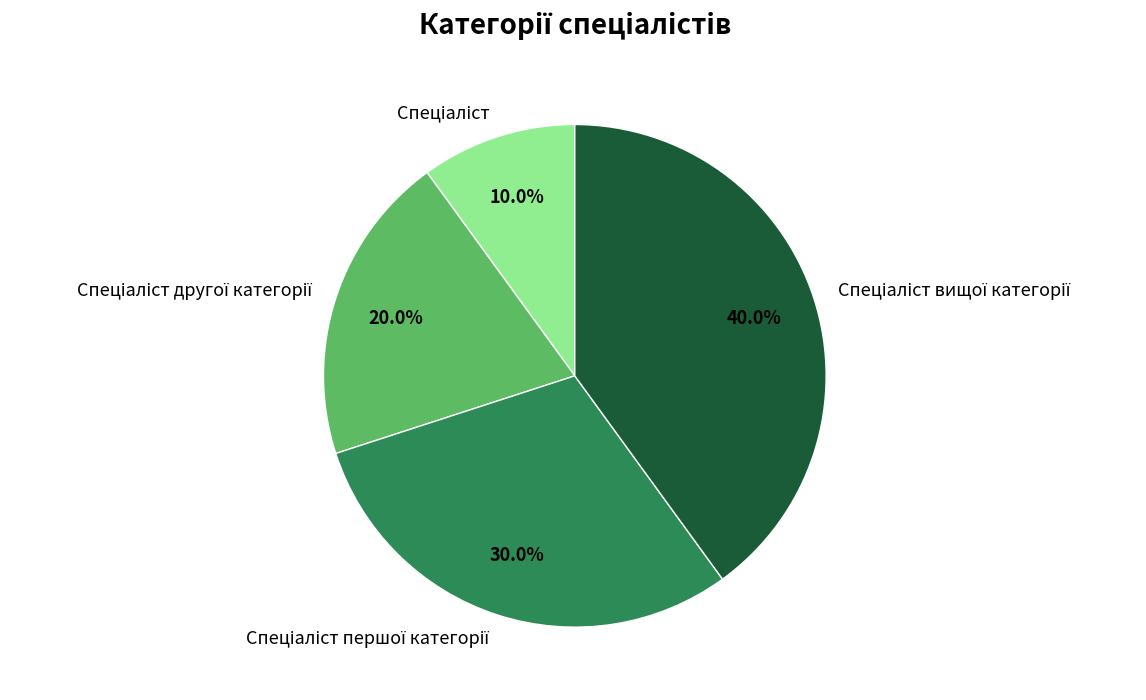

Does any single category account for the majority?

No